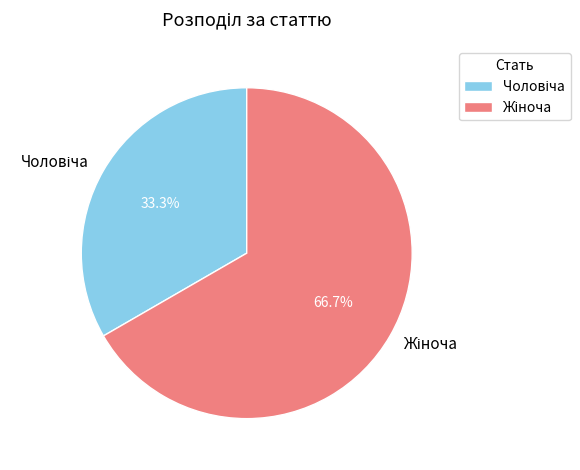

Count the number of slices in the pie.

2